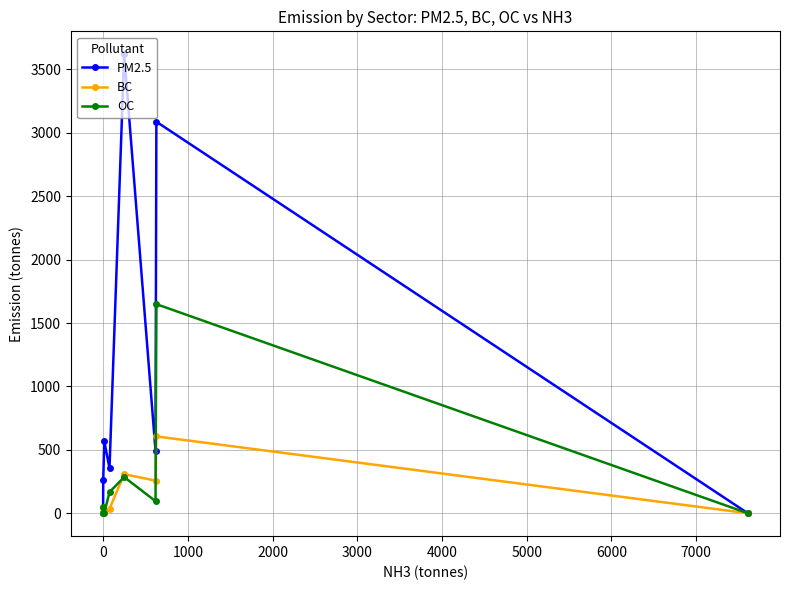

Which series has the widest spread of values?

PM2.5